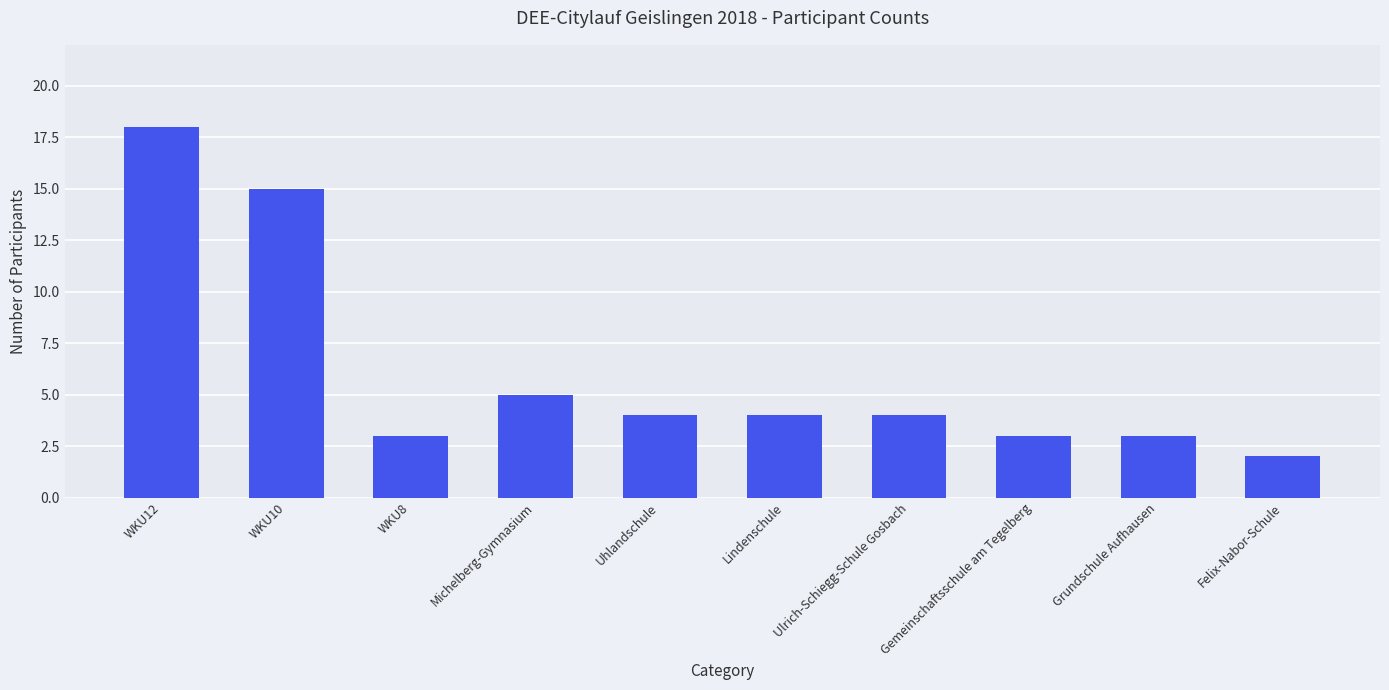

Reading left to right, what are all the values shown in this chart?

18	15	3	5	4	4	4	3	3	2